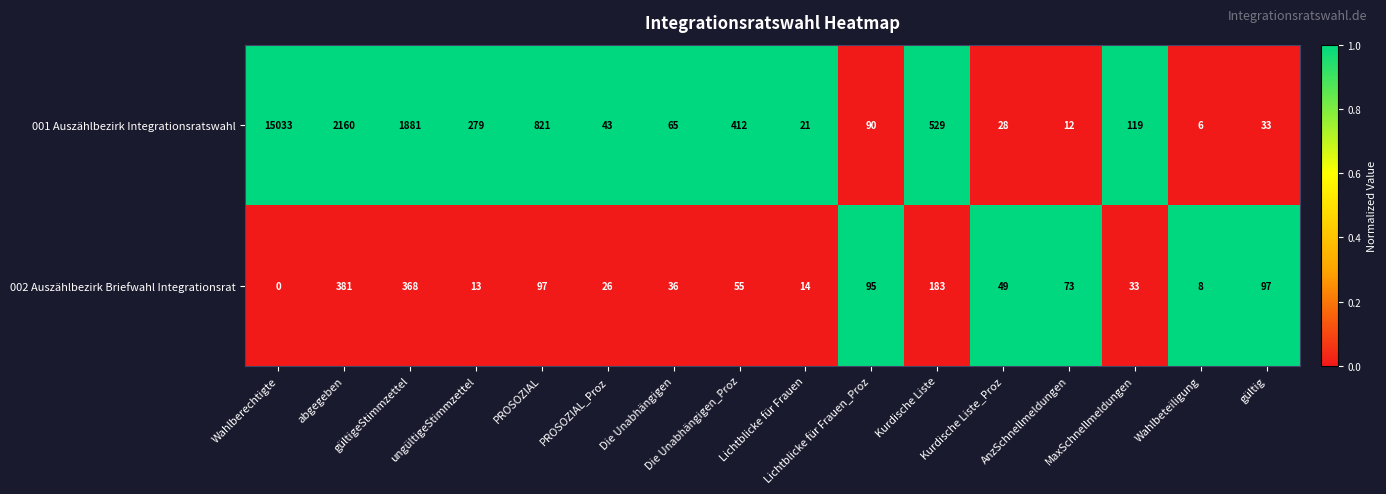

Rank the series by their average value, from lowest to highest.

002 Auszählbezirk Briefwahl Integrationsrat, 001 Auszählbezirk Integrationsratswahl